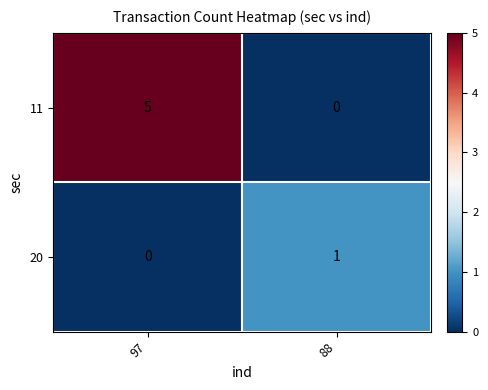

Count the number of data series in this chart.

2